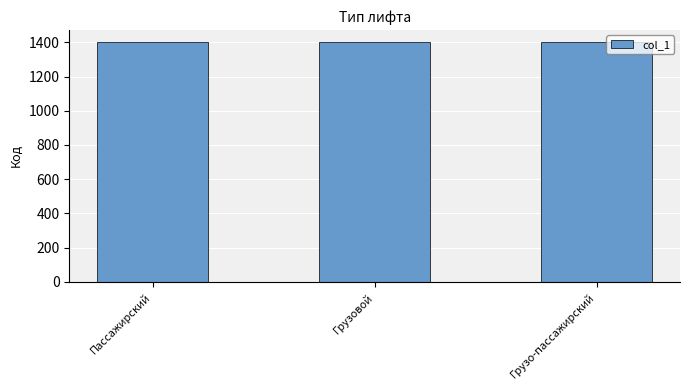

What is the smallest value displayed?

1401